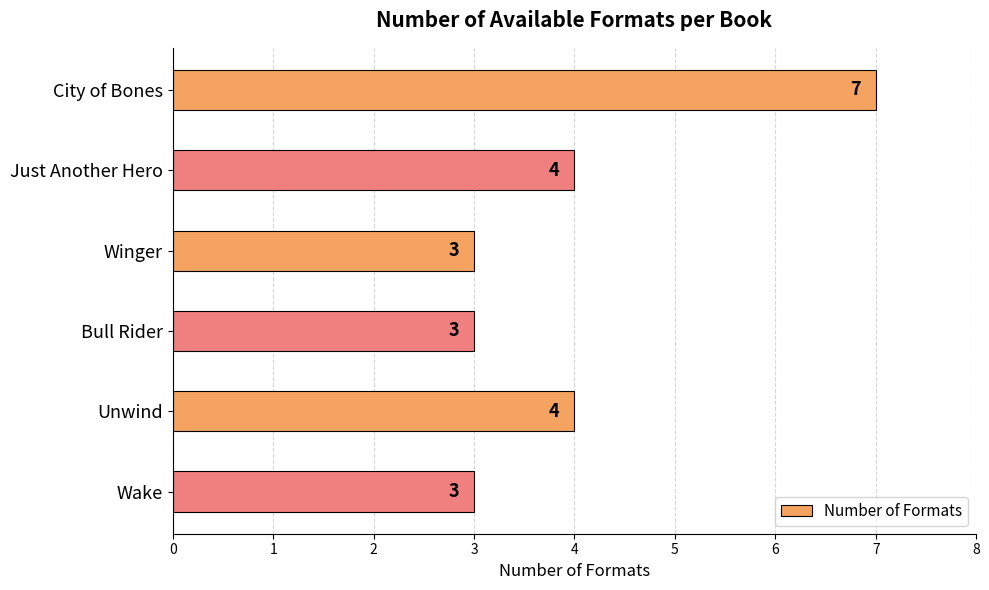

What is the label of the 5th bar from the top?

Unwind